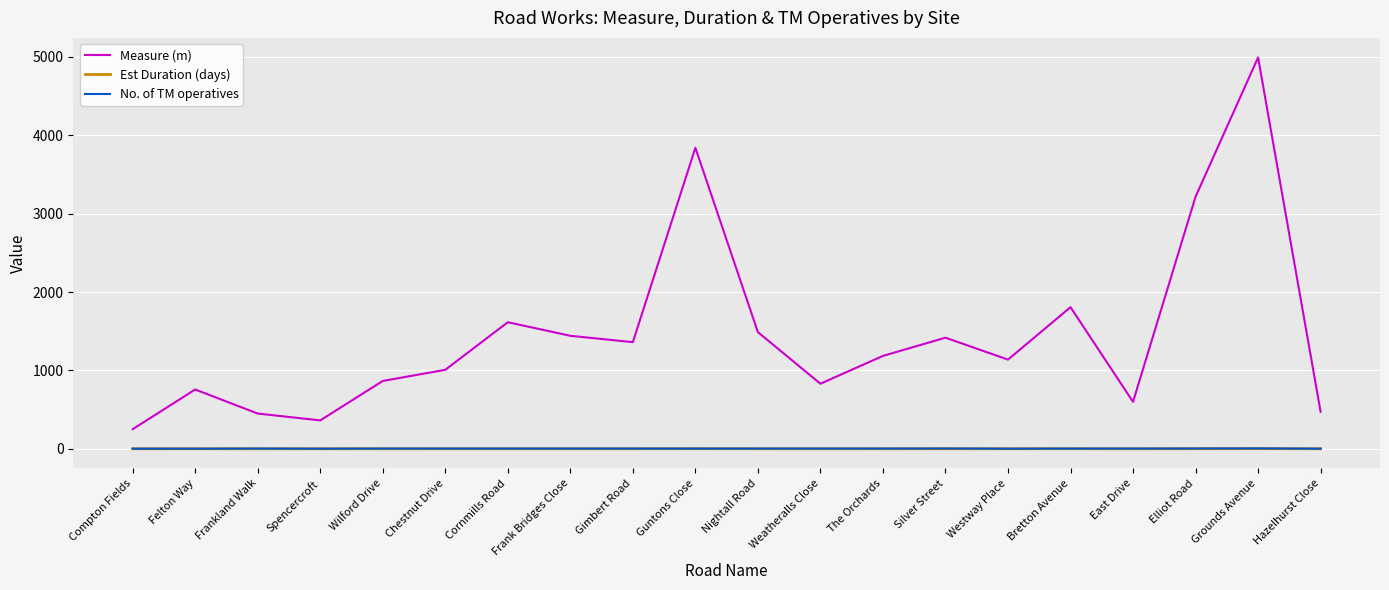

Which category has the highest value across all series?

Grounds Avenue